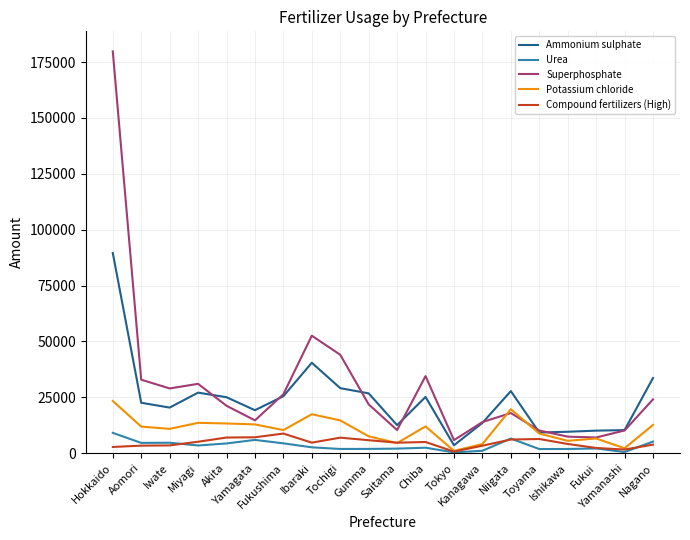

What is the greatest value displayed?

179749